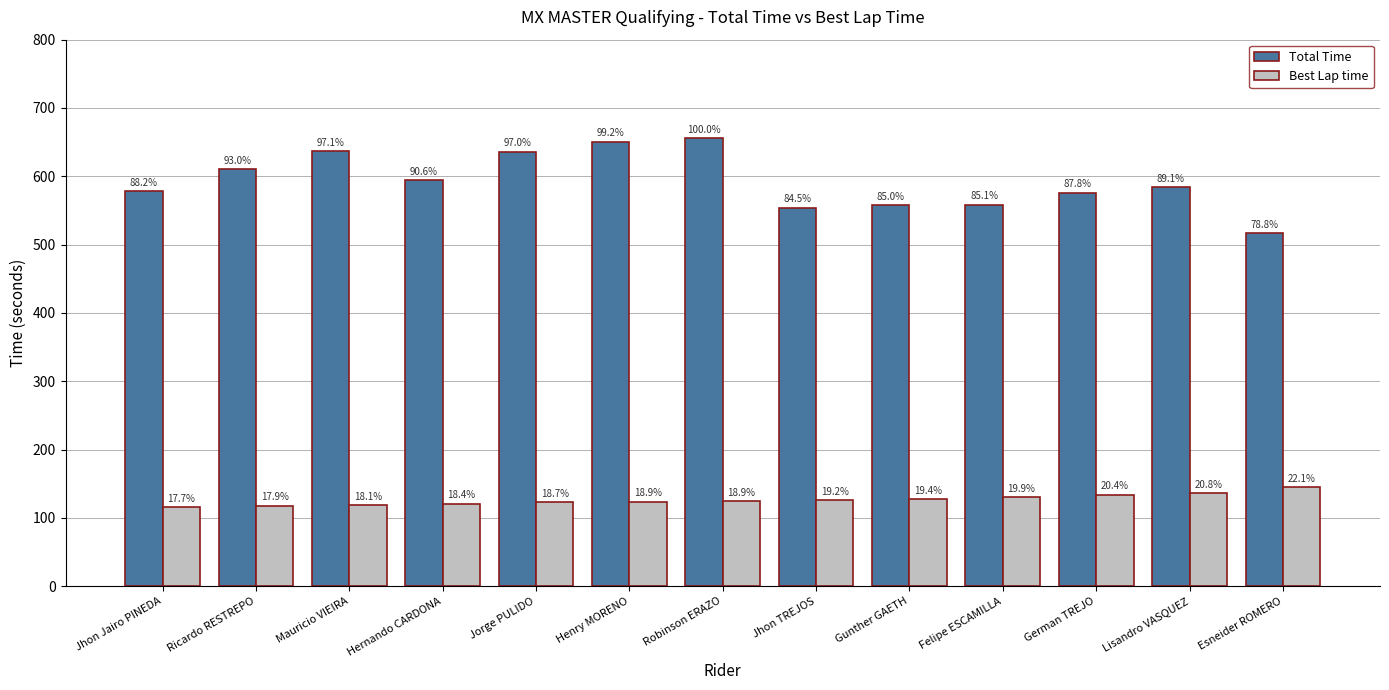

Reading right to left, list all the values displayed in this chart.

Total Time: Esneider ROMERO=516.7	Lisandro VASQUEZ=584.3	German TREJO=575.7	Felipe ESCAMILLA=558.1	Gunther GAETH=557.2	Jhon TREJOS=554.2	Robinson ERAZO=655.8	Henry MORENO=650.6	Jorge PULIDO=636.0	Hernando CARDONA=594.3	Mauricio VIEIRA=636.9	Ricardo RESTREPO=610.2	Jhon Jairo PINEDA=578.5
Best Lap time: Esneider ROMERO=144.6	Lisandro VASQUEZ=136.2	German TREJO=133.6	Felipe ESCAMILLA=130.4	Gunther GAETH=127.4	Jhon TREJOS=125.8	Robinson ERAZO=123.9	Henry MORENO=123.9	Jorge PULIDO=122.6	Hernando CARDONA=120.6	Mauricio VIEIRA=118.5	Ricardo RESTREPO=117.6	Jhon Jairo PINEDA=116.0